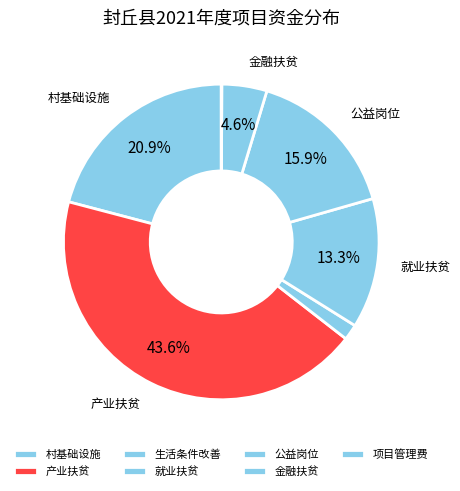

Do 公益岗位 and 就业扶贫 together represent more than half of the pie?

No